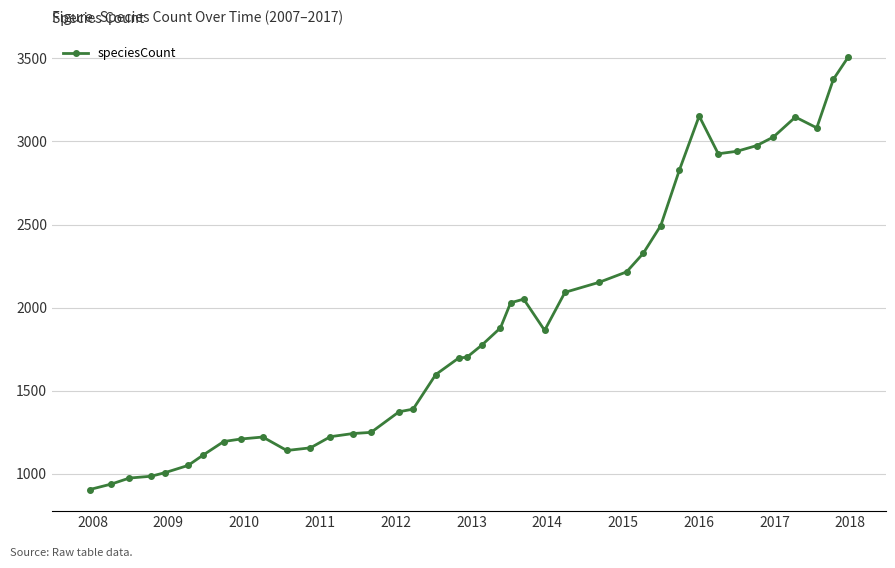

What is the value of the 14th point from the left?

1242